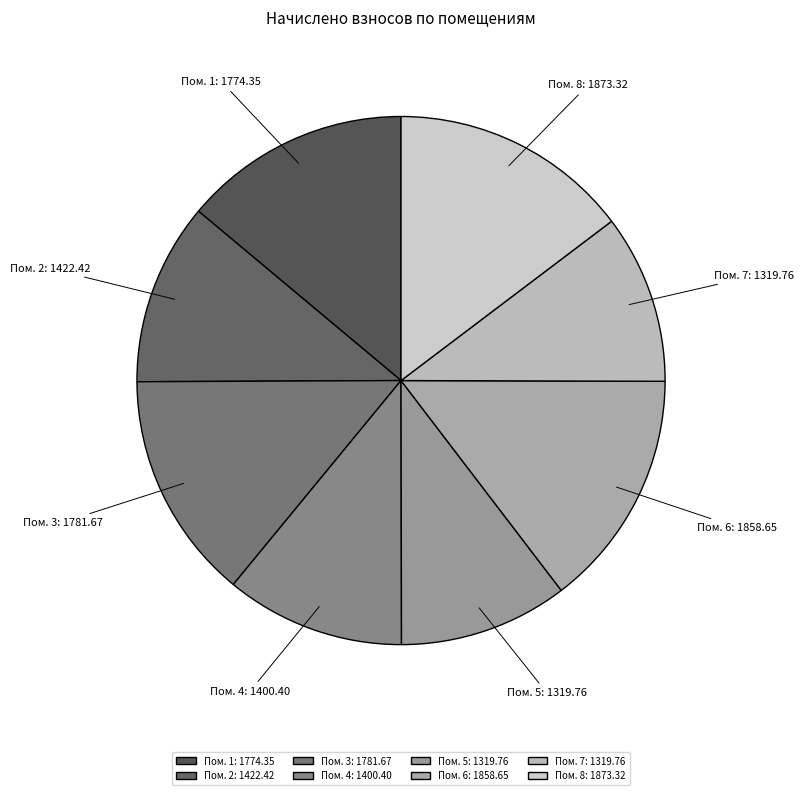

Between Пом. 8: 1873.32 and Пом. 5: 1319.76, which is larger?

Пом. 8: 1873.32